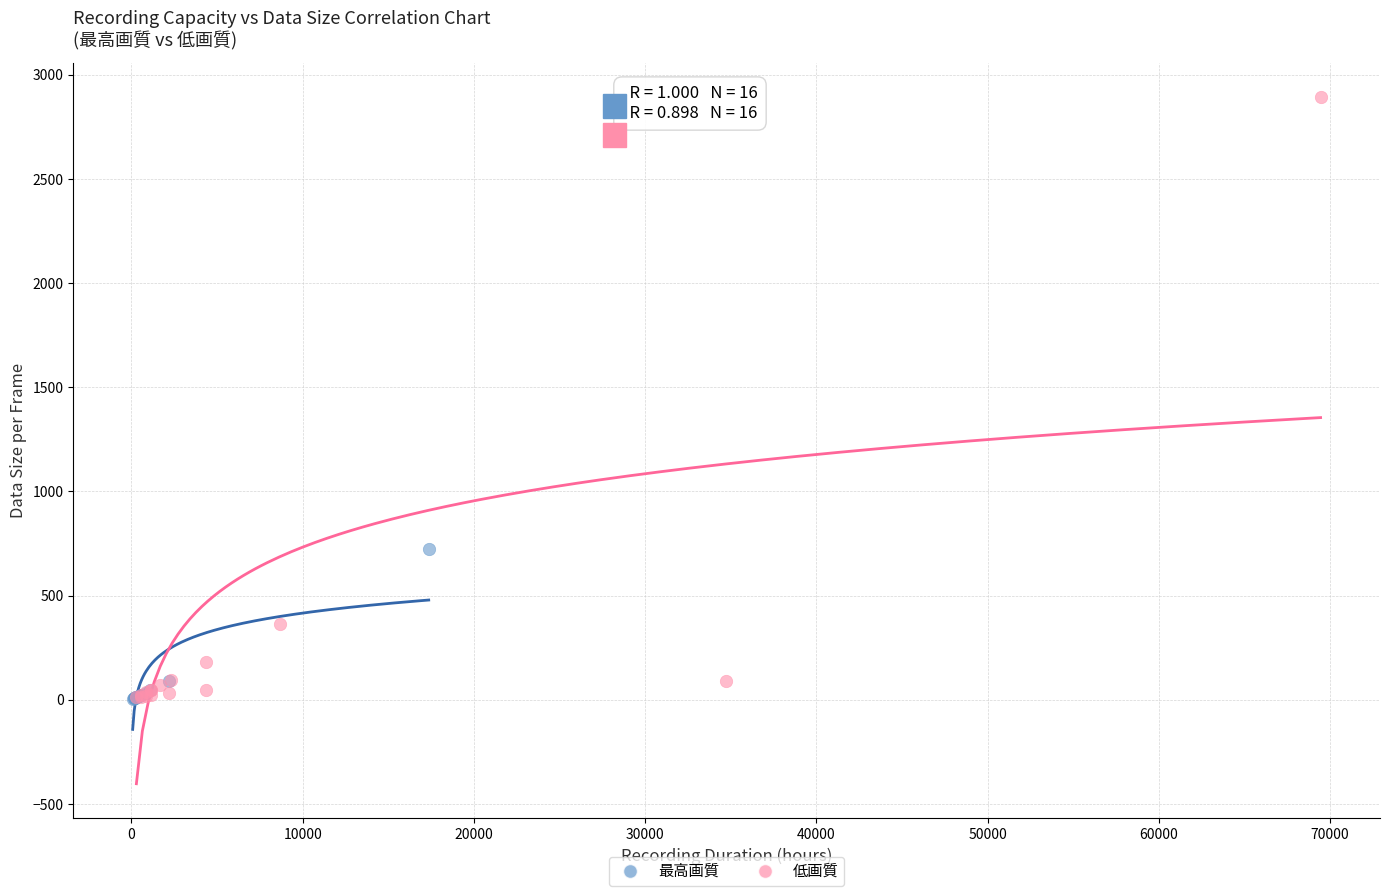

Which series contains the highest Y value?

低画質